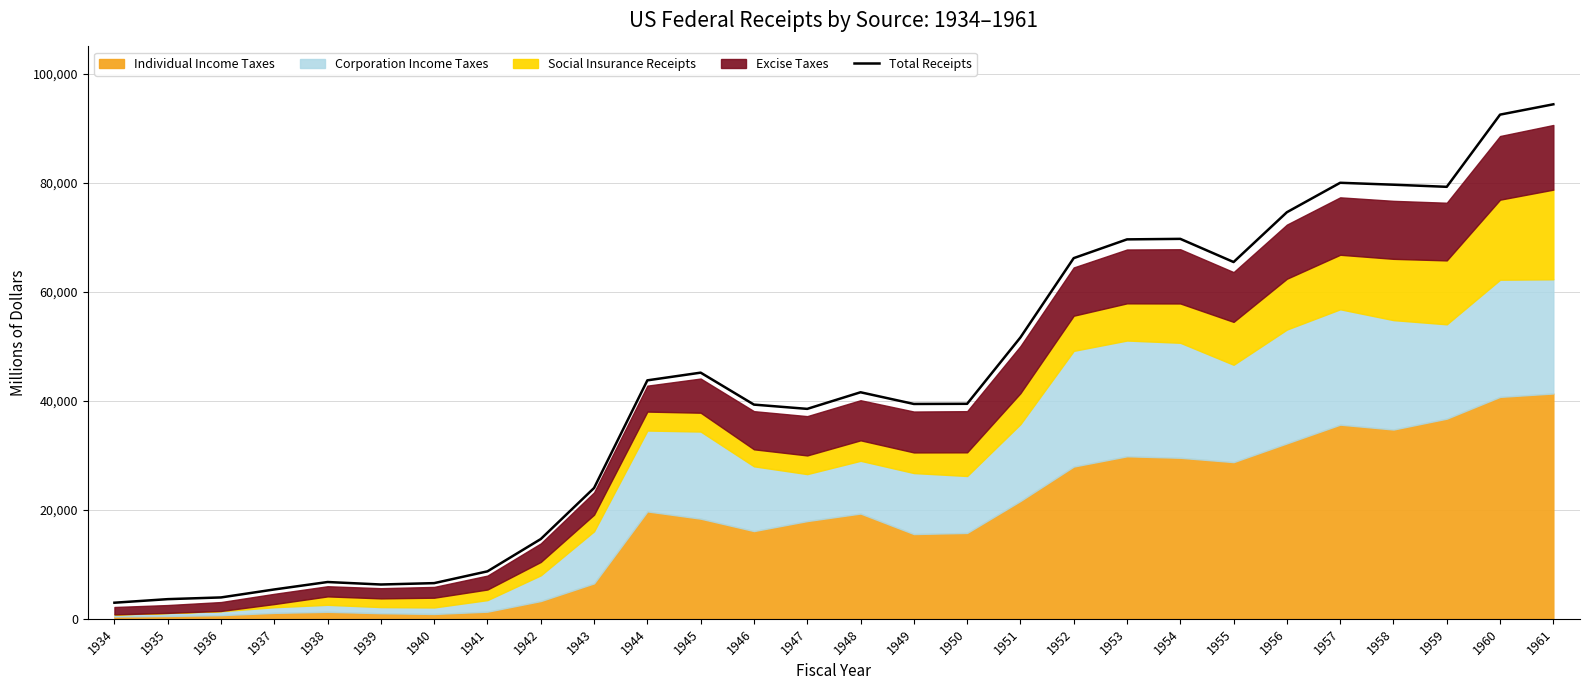

The value at 1935 is 3609. True or false?

True